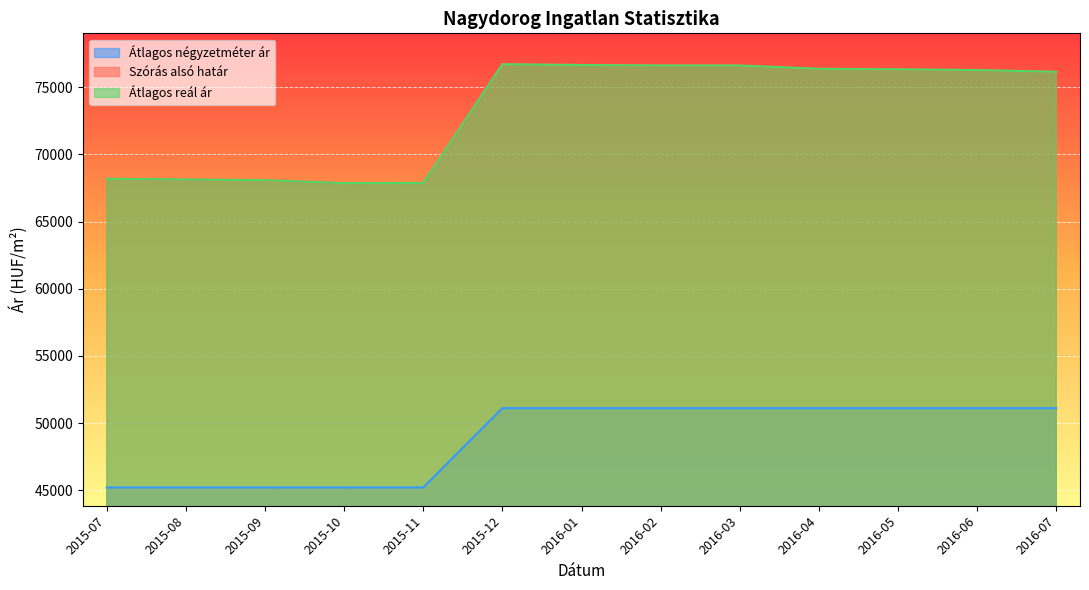

Where is Átlagos reál ár nearest to the value 72287?

2016-07